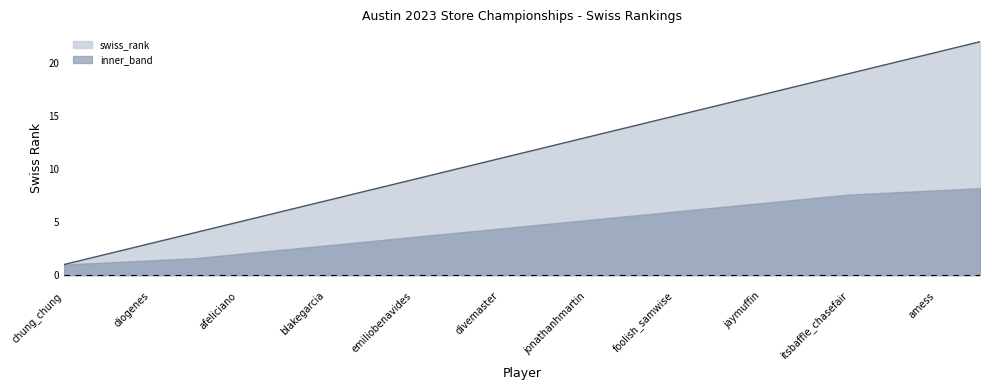

How many categories are shown in the chart?

22